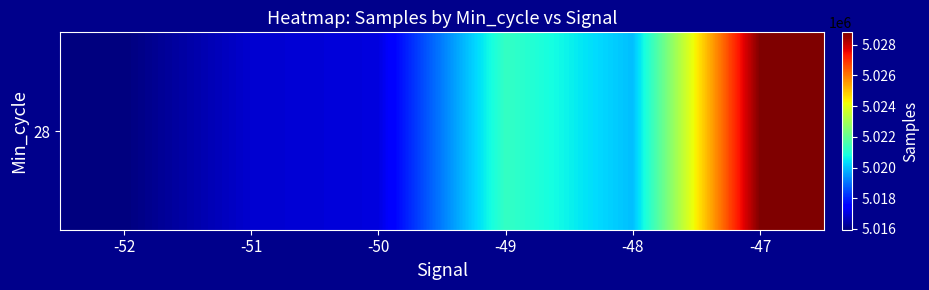

Is it true that the value at -52 is 5015945.0?

True